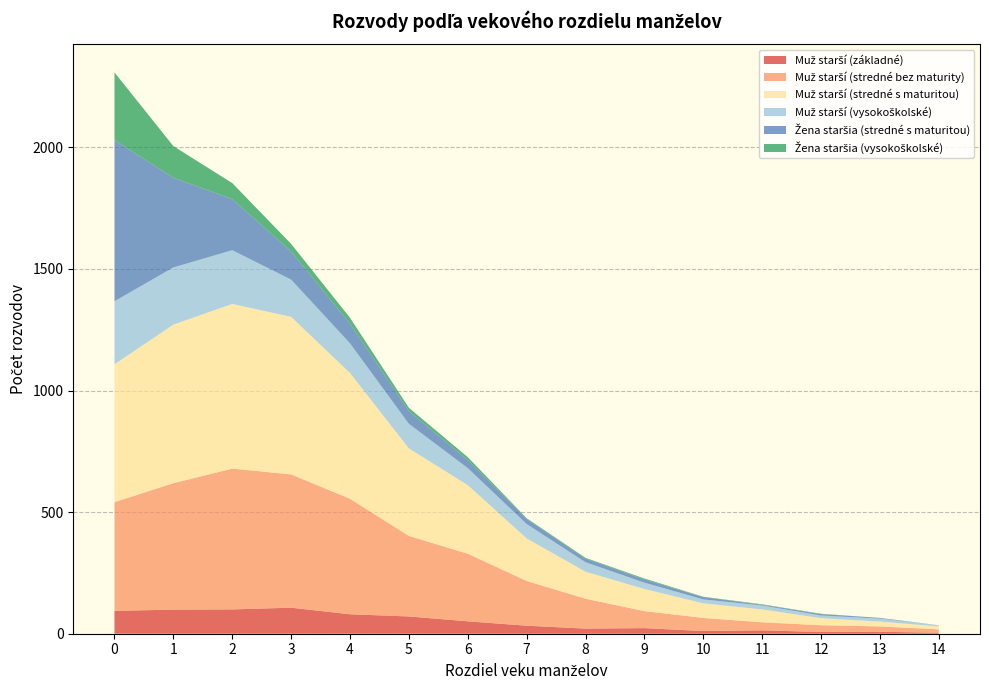

Reading left to right, what are all the values shown in this chart?

Muž starší (základné): 94	99	100	107	80	71	51	33	21	23	11	14	7	8	4
Muž starší (stredné bez maturity): 447	520	579	548	475	331	278	184	123	70	54	33	28	22	14
Muž starší (stredné s maturitou): 567	652	677	648	517	360	282	175	111	91	60	53	29	20	12
Muž starší (vysokoškolské): 259	235	221	153	122	101	70	59	39	26	16	16	11	12	5
Žena staršia (stredné s maturitou): 663	369	210	116	81	53	33	21	15	13	10	3	6	3	0
Žena staršia (vysokoškolské): 278	130	66	31	24	13	12	3	3	4	1	2	1	0	0